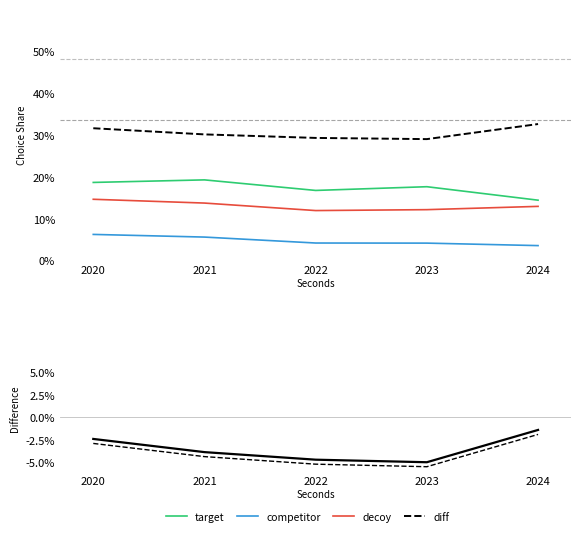

Is it true that target equals 0.2 at 2021?

True